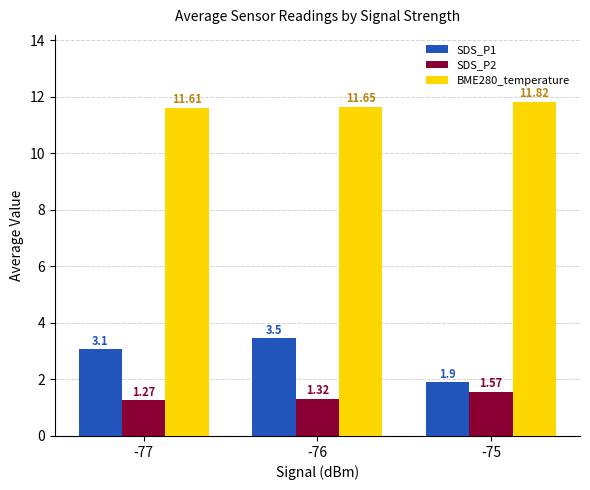

What is the approximate value of SDS_P1 at -77?

3.1